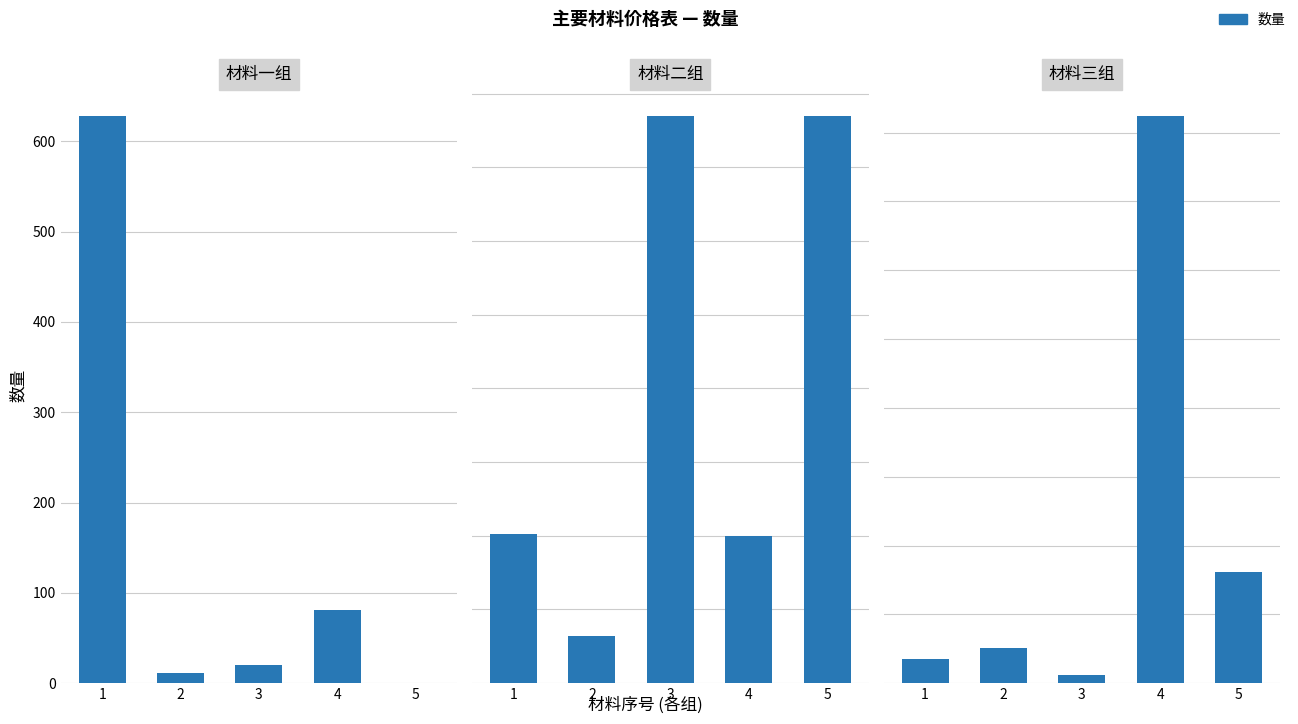

Is the value of 材料三组 at 4 greater than the value of 材料二组 at 5?

Yes